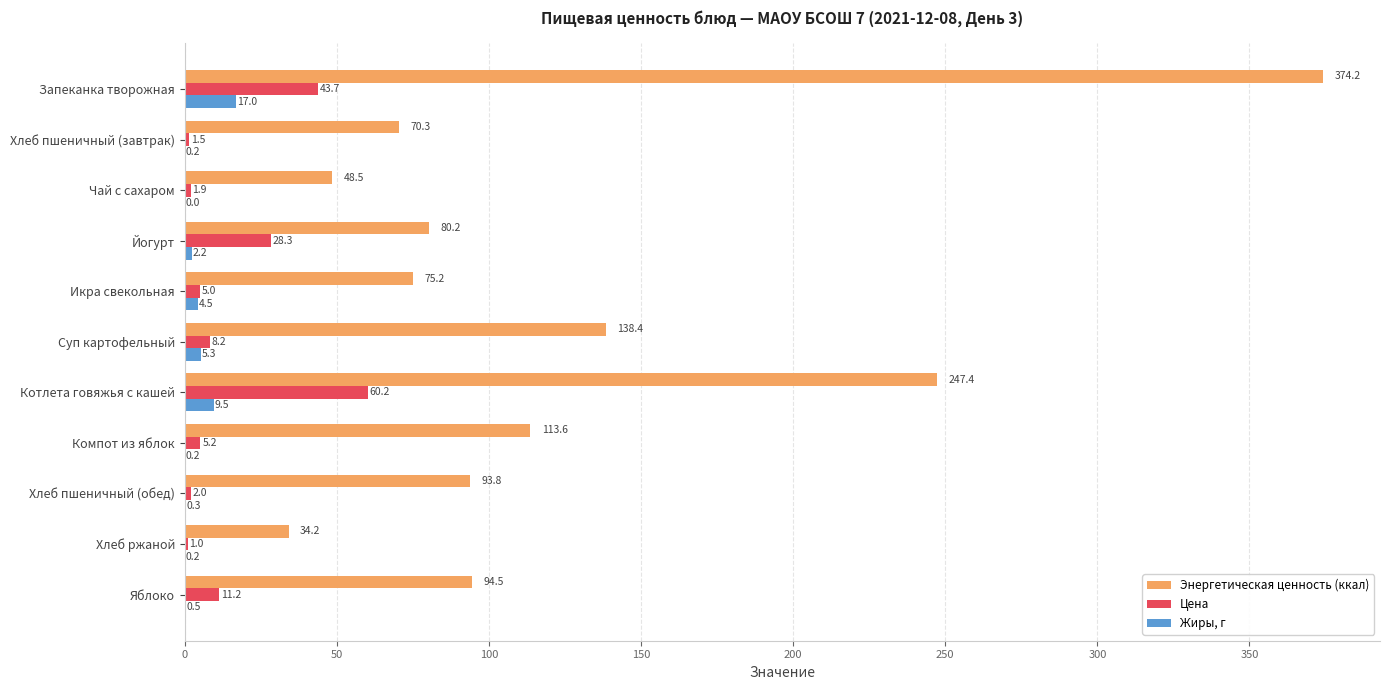

What is the sum of the Цена values at Суп картофельный and Яблоко?

19.4